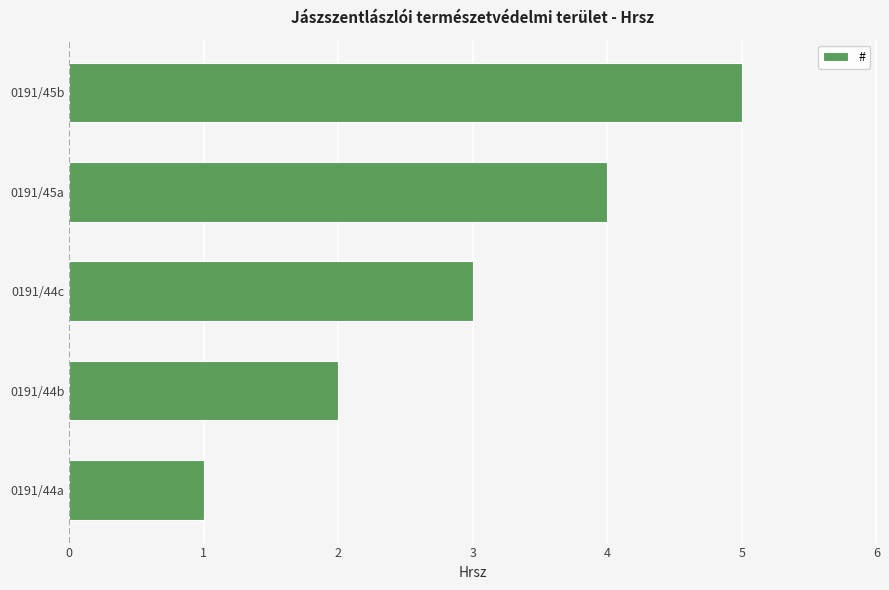

Does the chart contain stacked bars?

No